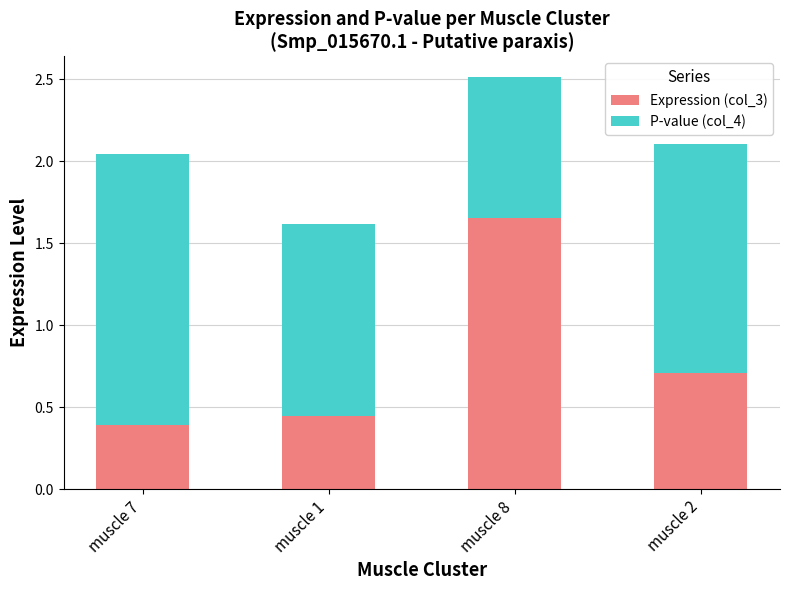

What are all the series names shown in the legend?

Expression (col_3), P-value (col_4)